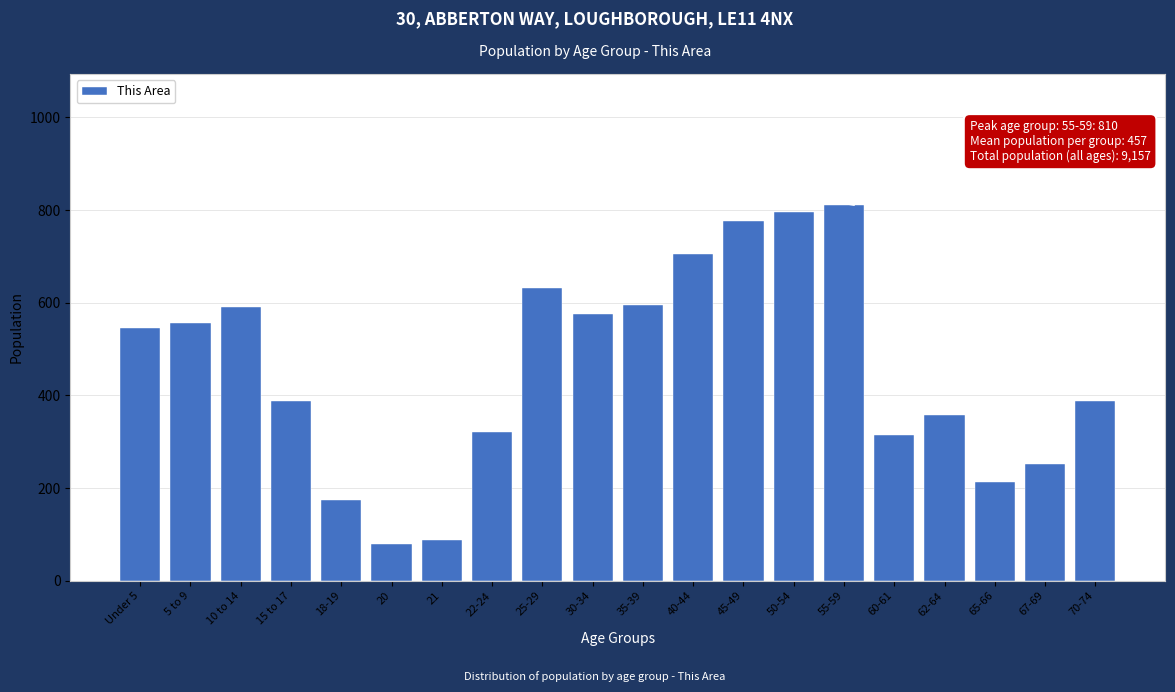

What is the difference between the maximum and minimum values?

730